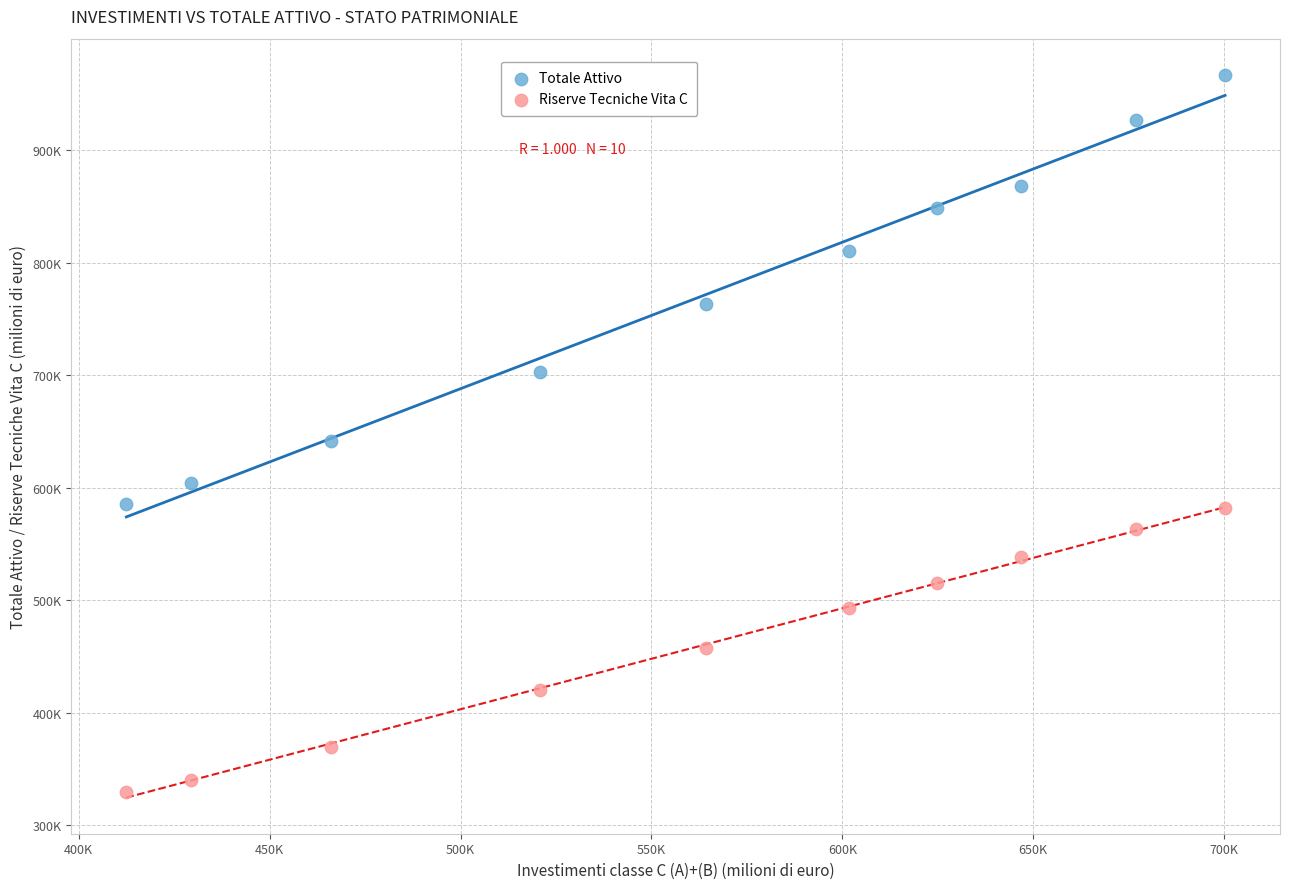

What are all the series names shown in the legend?

Totale Attivo, Riserve Tecniche Vita C